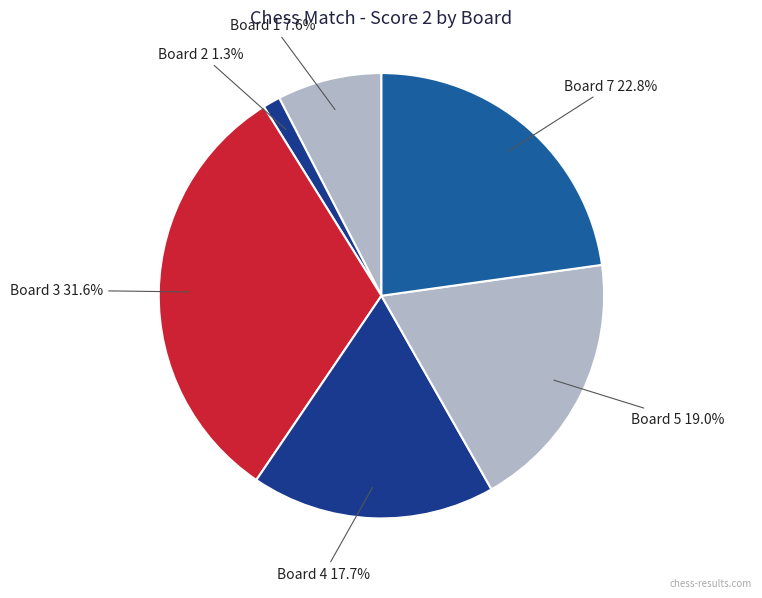

Is it true that Board 3 is 32% of the pie?

True